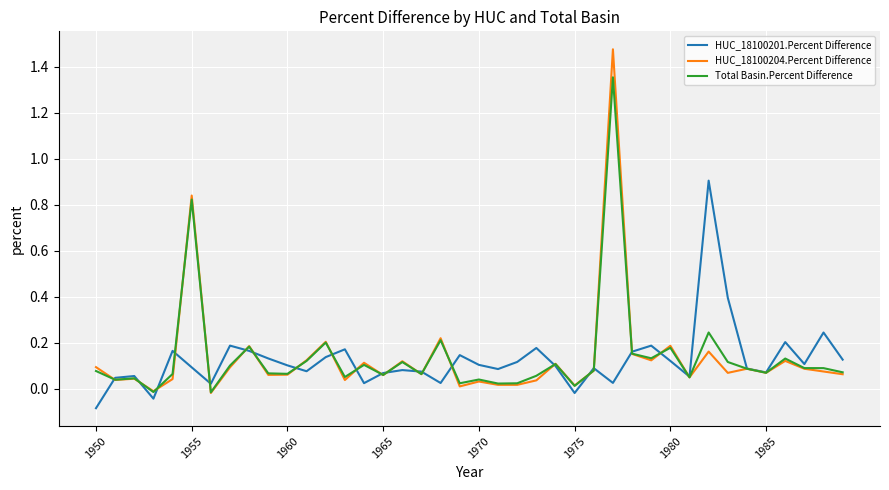

Is this an area chart (filled region under the line)?

No